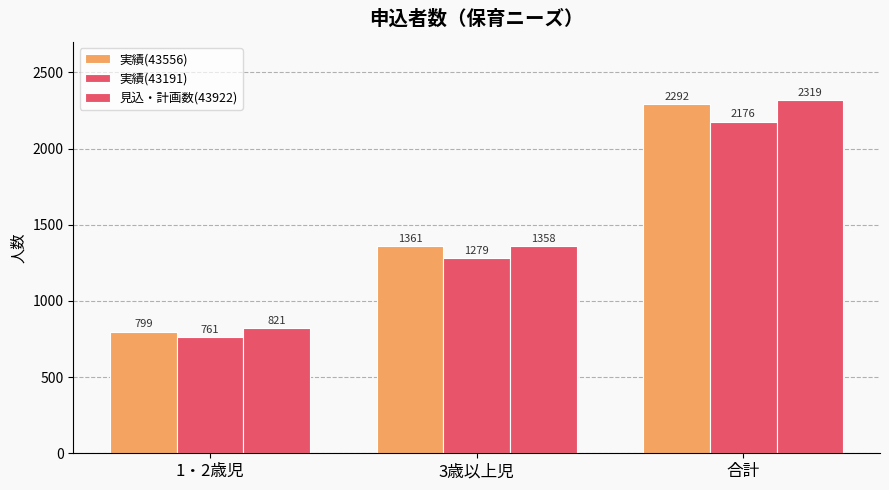

Does the chart contain any negative values?

No